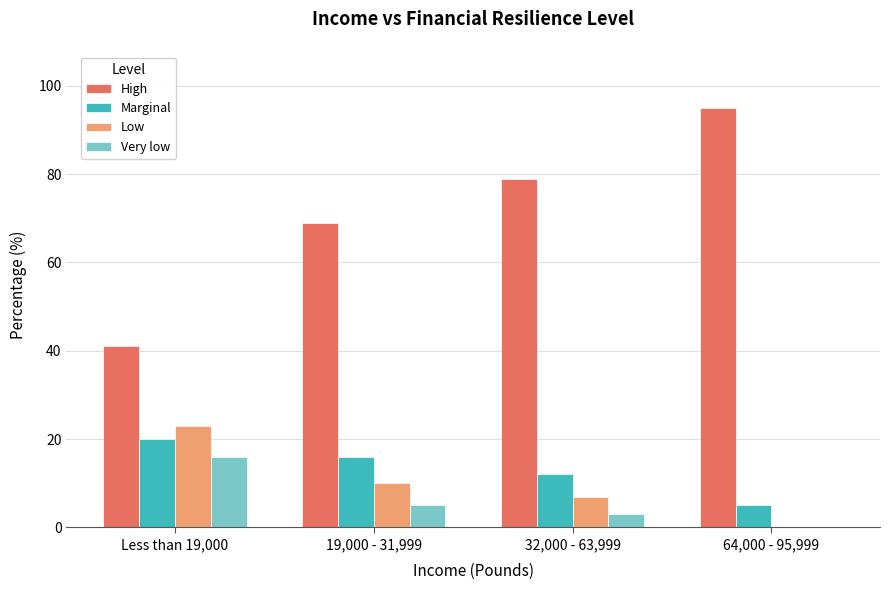

At which label does Marginal first exceed 16?

Less than 19,000